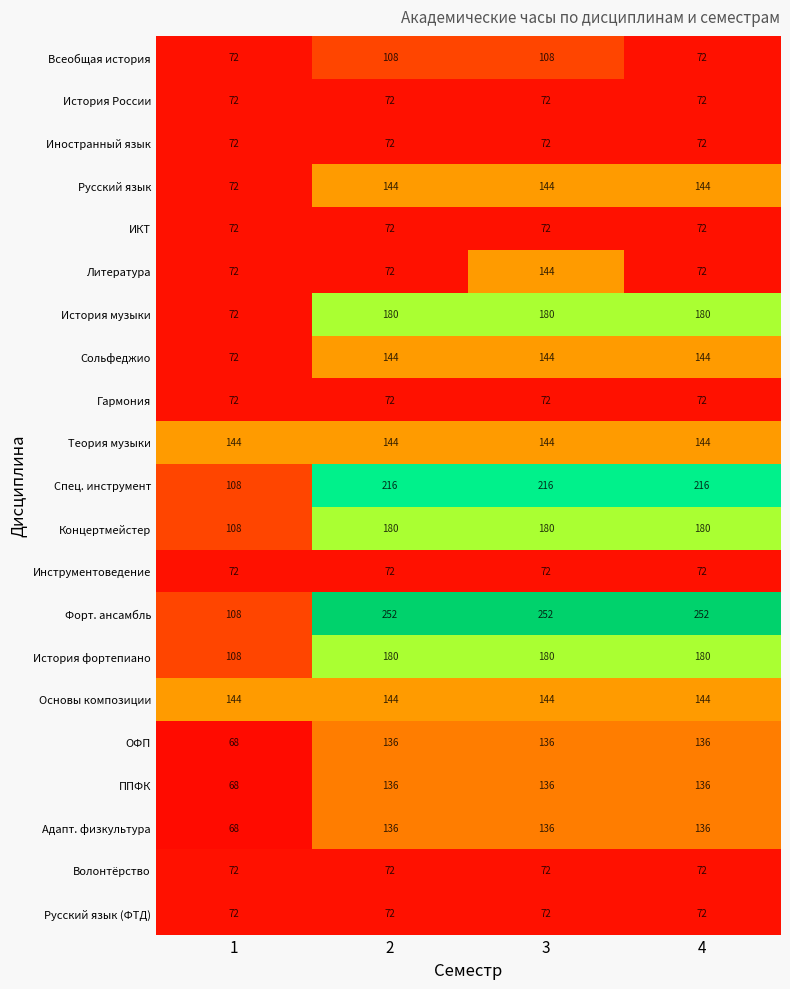

What is the approximate value of Инструментоведение at 1?

72